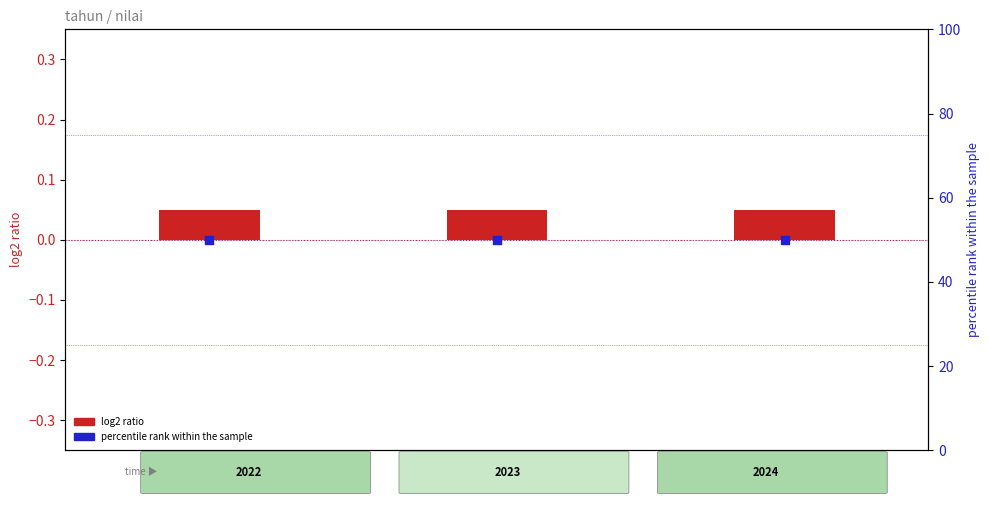

At how many categories does at least one series exceed 23?

3